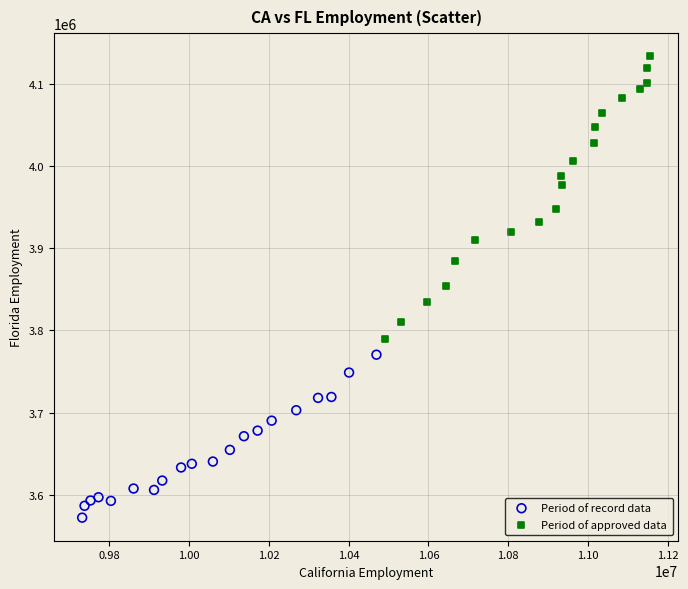

Which series reaches the maximum Y coordinate?

Period of approved data